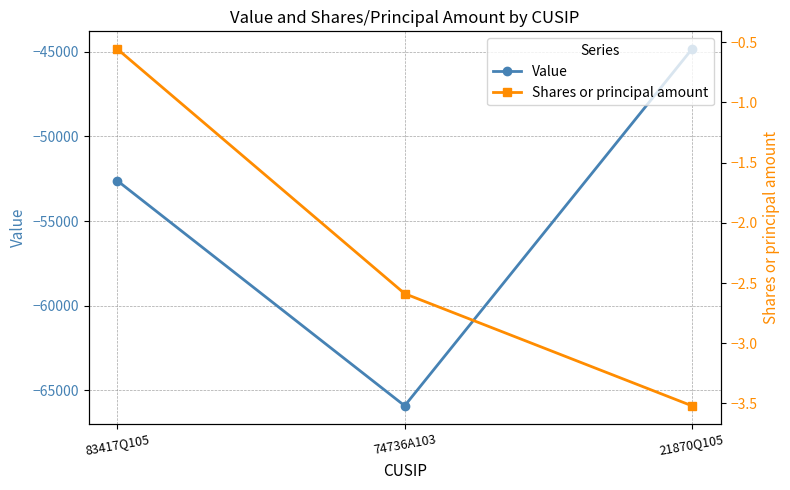

What is the value of the Shares or principal amount point at the 3rd from the left?

-3.5